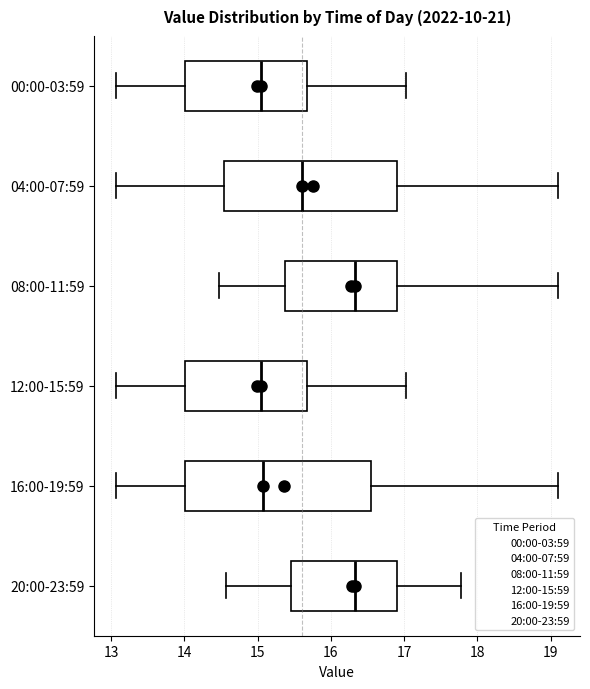

Comparing the boxes themselves (not the whiskers), which one is the widest?

16:00-19:59